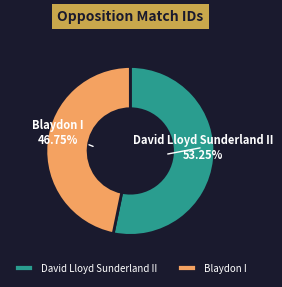

Which slice represents more than half of the pie?

David Lloyd Sunderland II